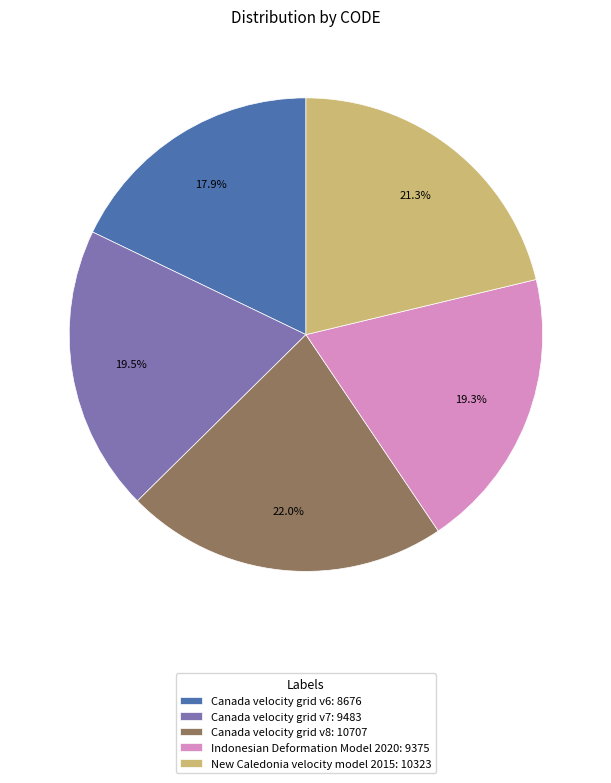

Does Indonesian Deformation Model 2020 represent more than half of the total?

No